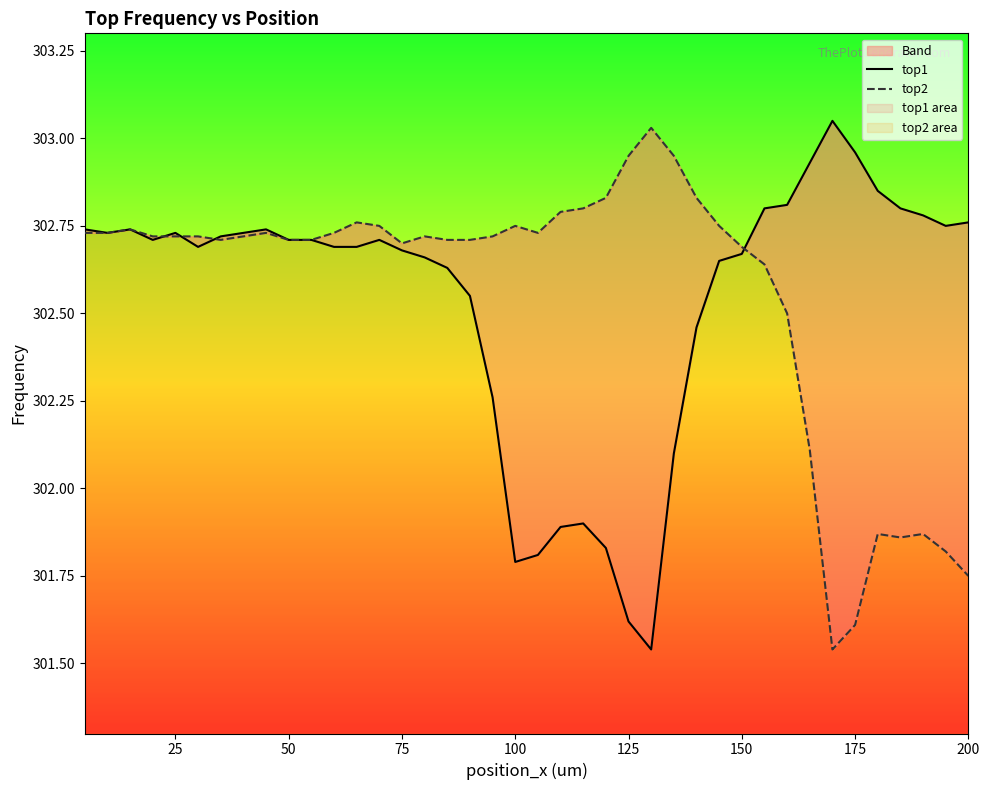

What is the difference between the maximum and second lowest values in the top2 series?

1.4